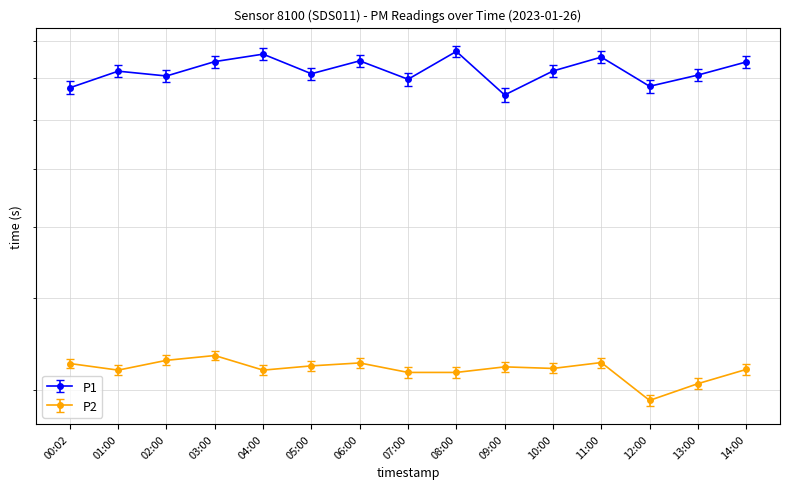

True or false: P1 and P2 cross at least once.

False